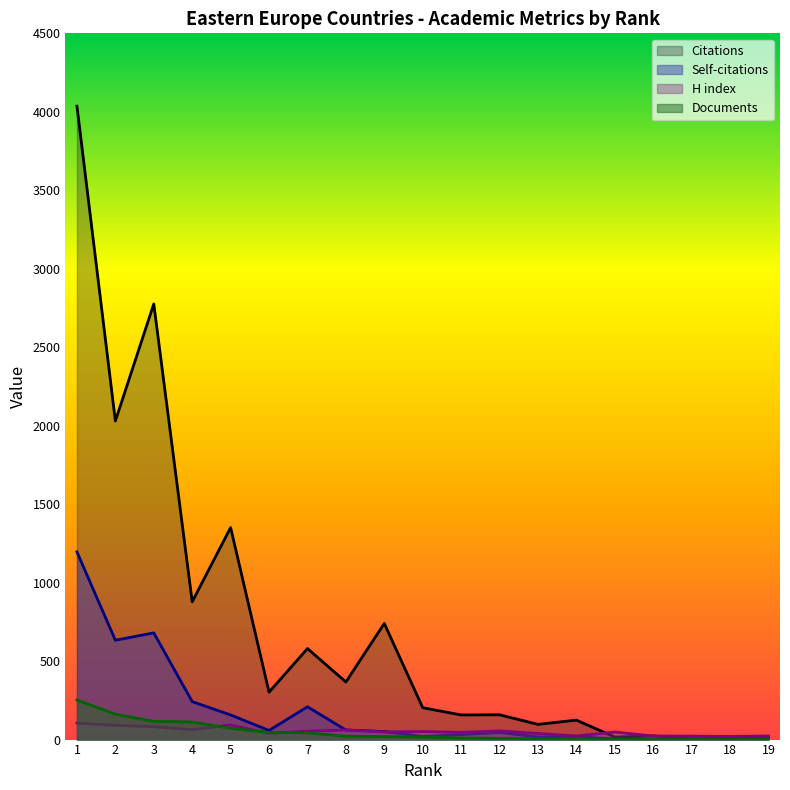

After their last crossing, which series has the higher values: H index or Self-citations?

H index